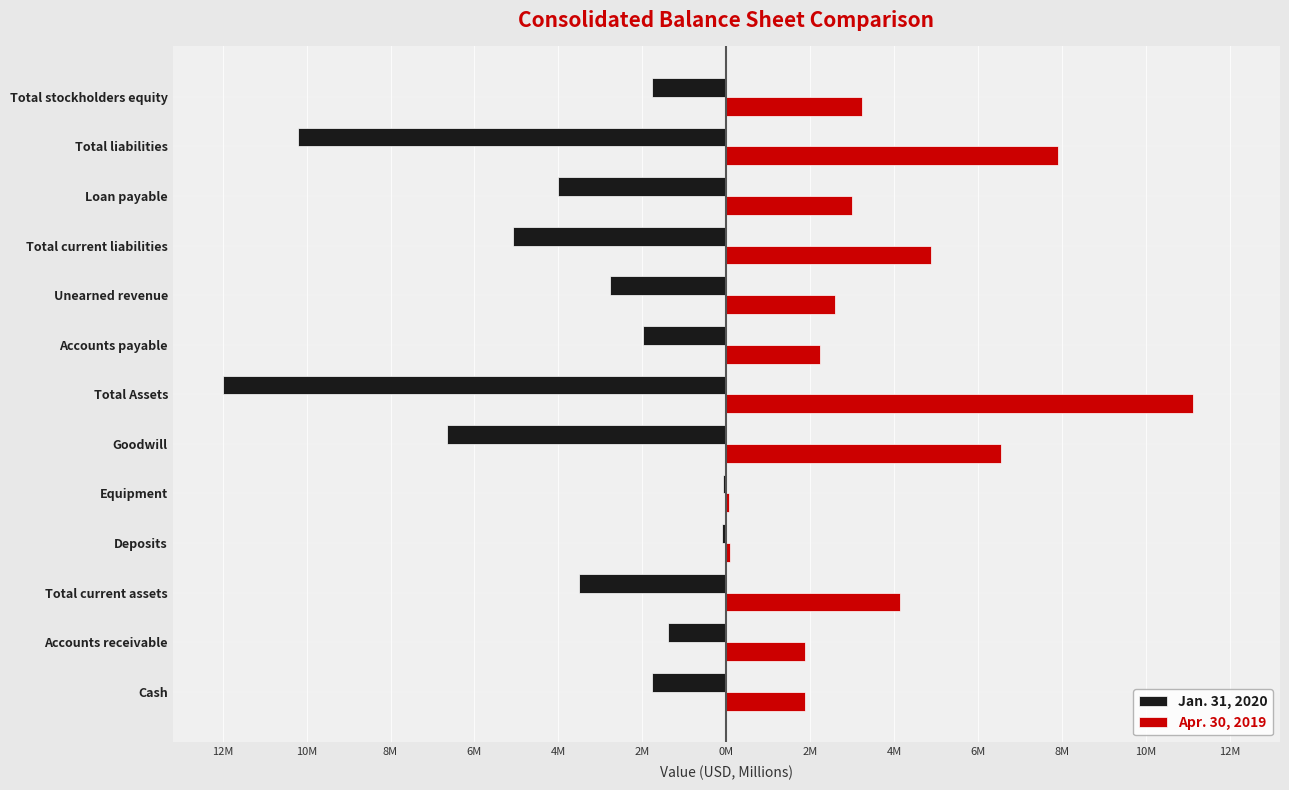

What is the difference between the maximum and minimum values in the Jan. 31, 2020 series?

11.9